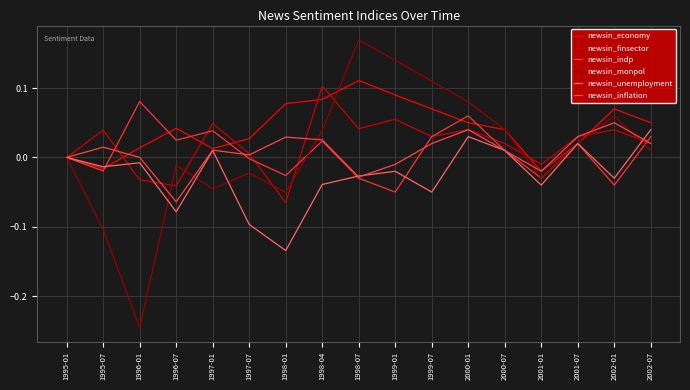

How many lines are shown in the chart?

6